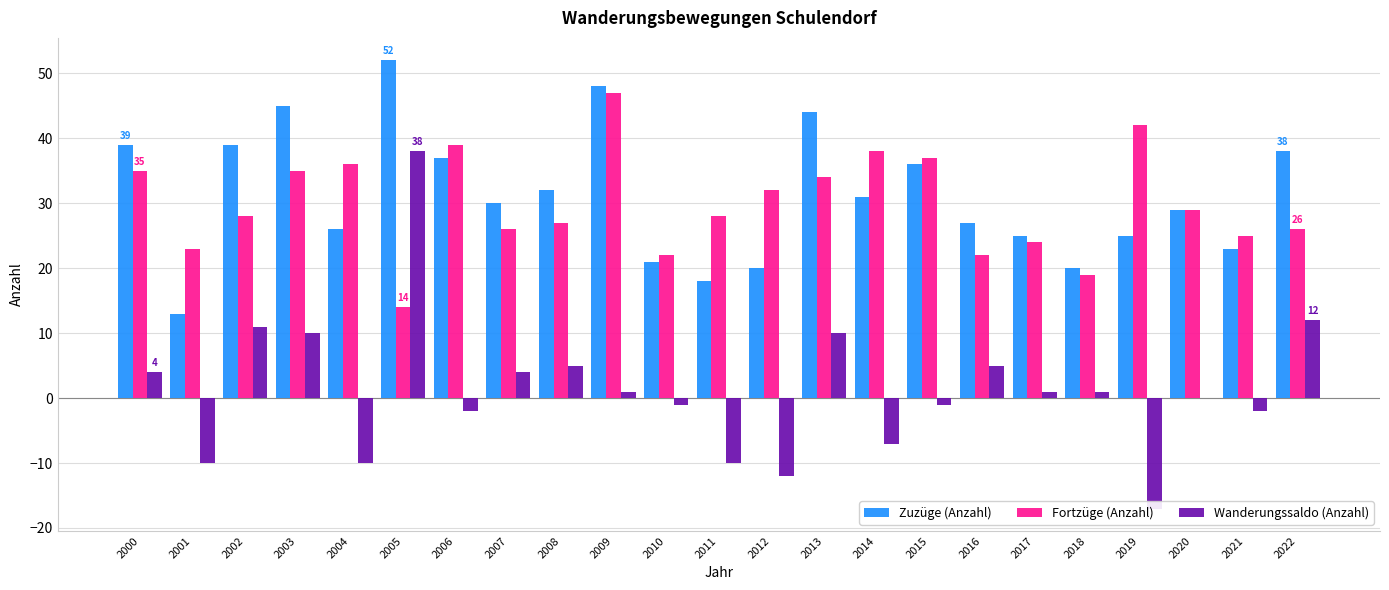

At which label does Zuzüge (Anzahl) first exceed 30?

2000